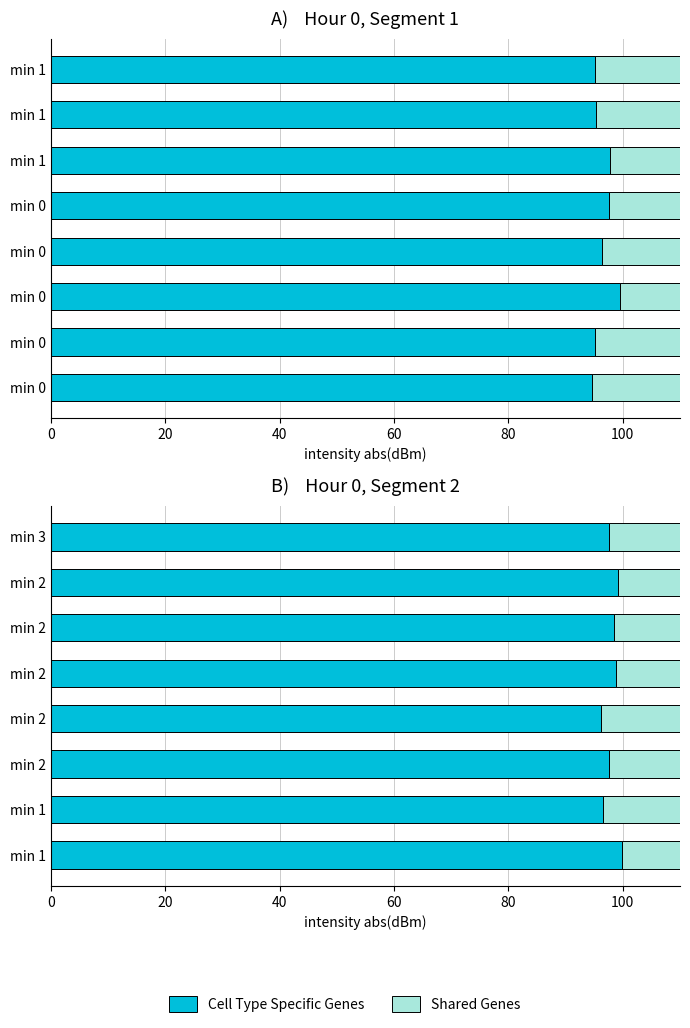

Which series has the largest total across all categories?

Cell Type Specific Genes